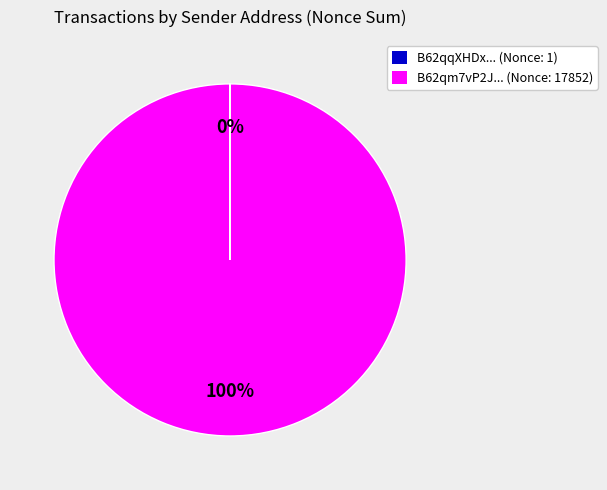

Is there any slice that represents more than half of the pie?

Yes